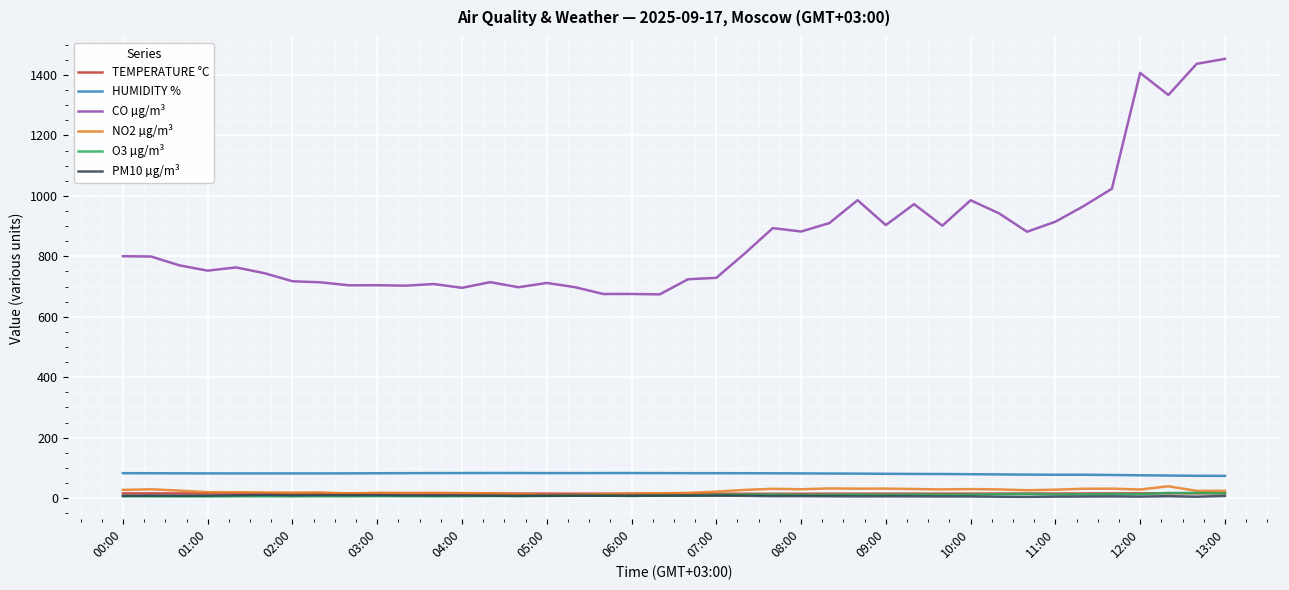

True or false: O3 µg/m³ and HUMIDITY % cross at least once.

False